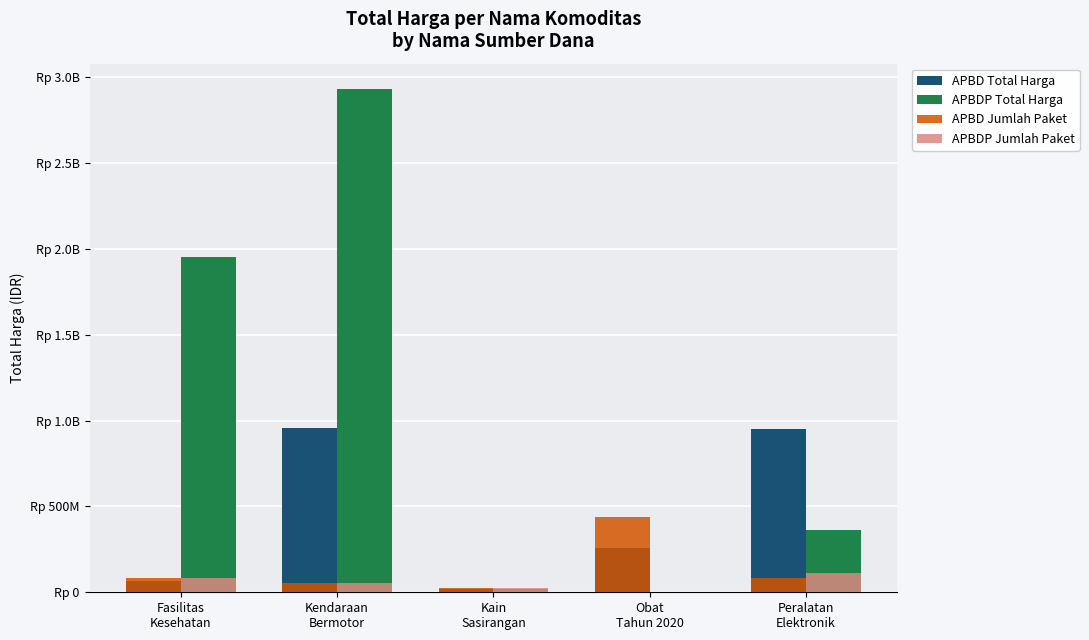

What are all the series names shown in the legend?

APBD Total Harga, APBDP Total Harga, APBD Jumlah Paket, APBDP Jumlah Paket